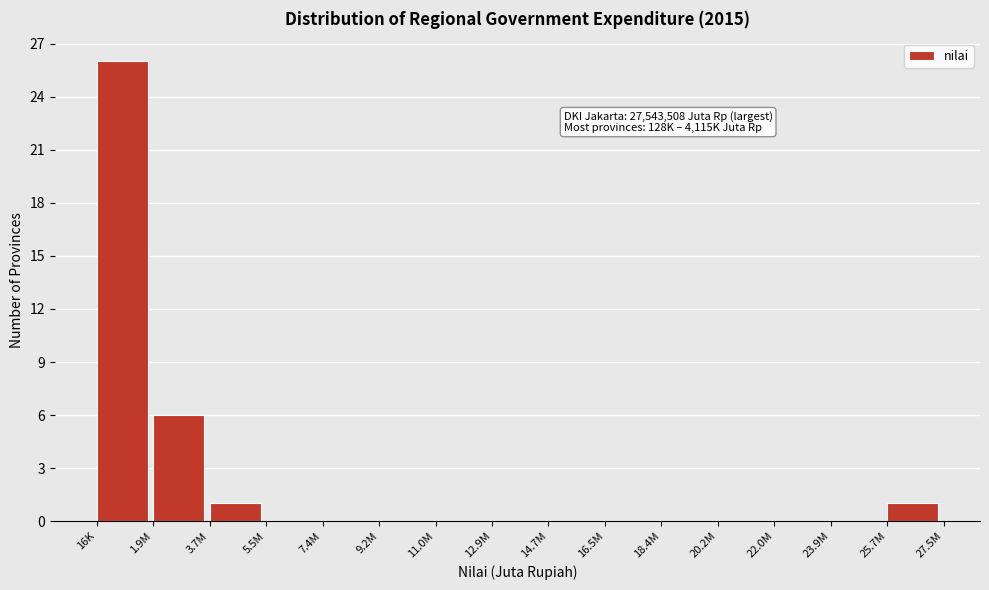

Reading left to right, list all the values displayed in this chart.

16K=26	1.9M=6	3.7M=1	5.5M=0	7.4M=0	9.2M=0	11.0M=0	12.9M=0	14.7M=0	16.5M=0	18.4M=0	20.2M=0	22.0M=0	23.9M=0	25.7M=1